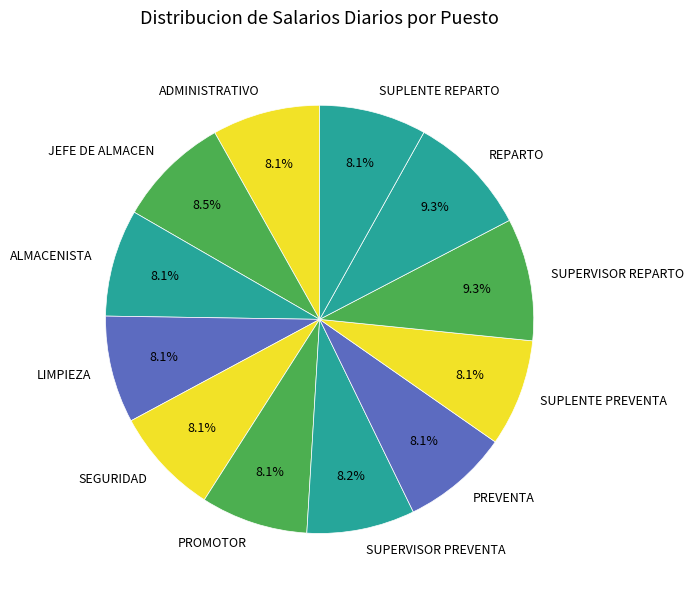

Is there a majority slice in this chart?

No